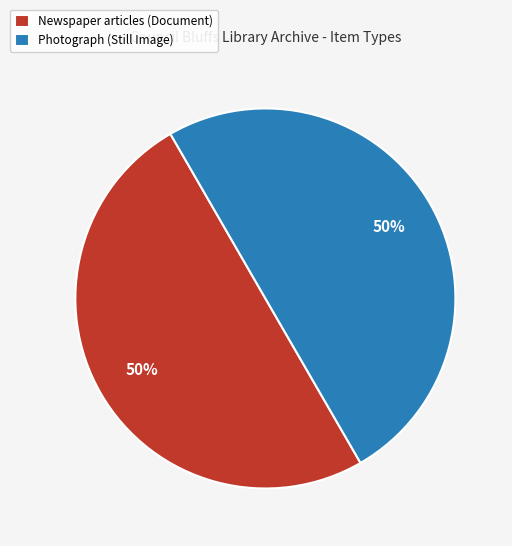

The Newspaper articles (Document) slice represents 50% of the pie. True or false?

True